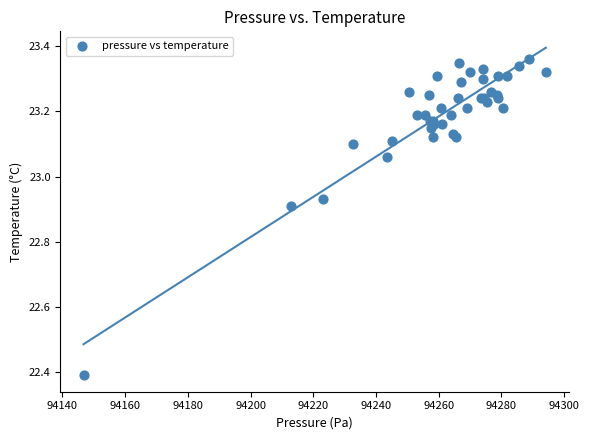

What Y value in the scatter plot is closest to 22?

22.4